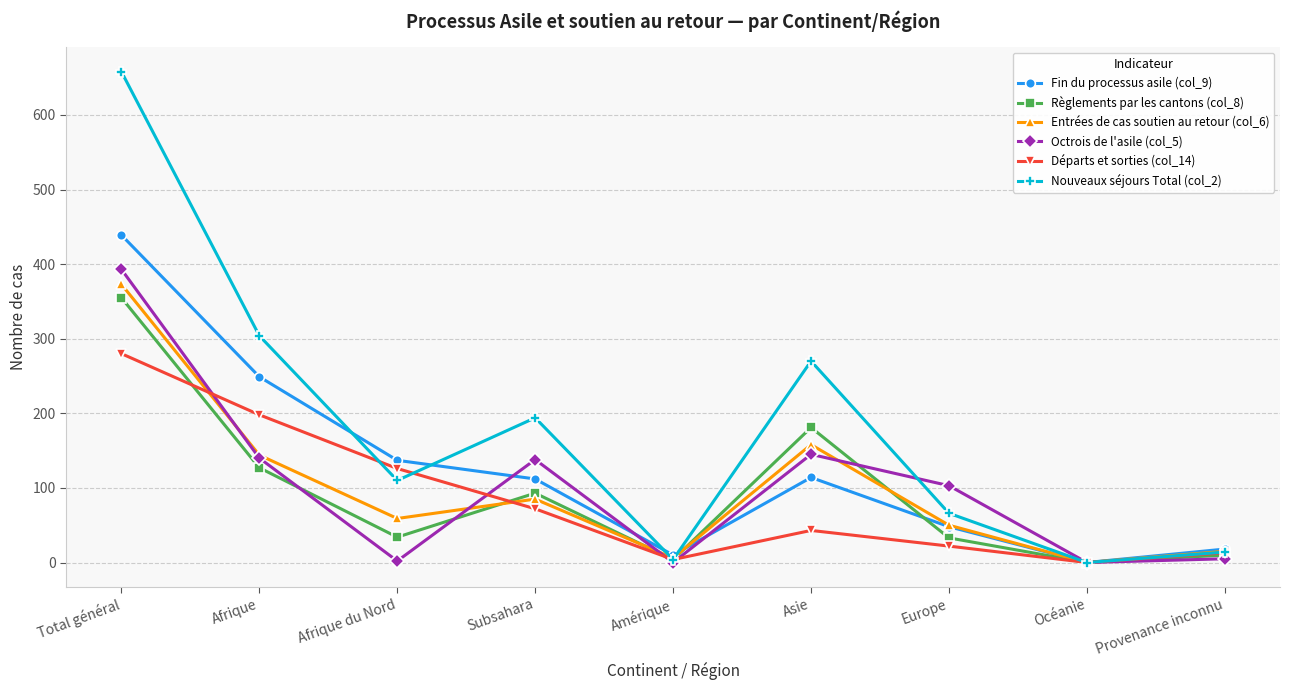

What is the difference between the maximum and minimum values in the Départs et sorties (col_14) series?

280